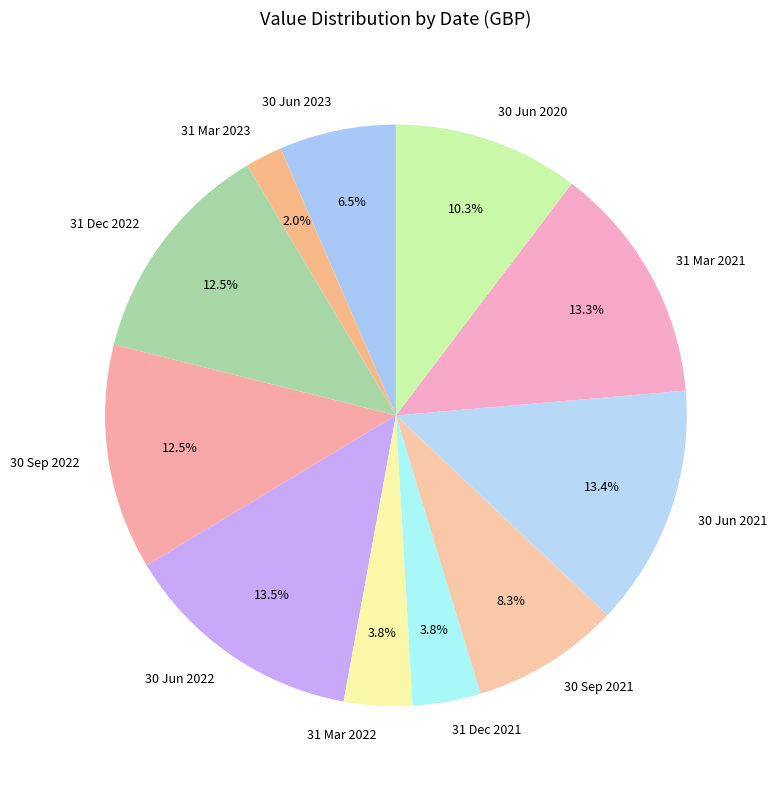

Does 30 Sep 2022 represent more than half of the total?

No